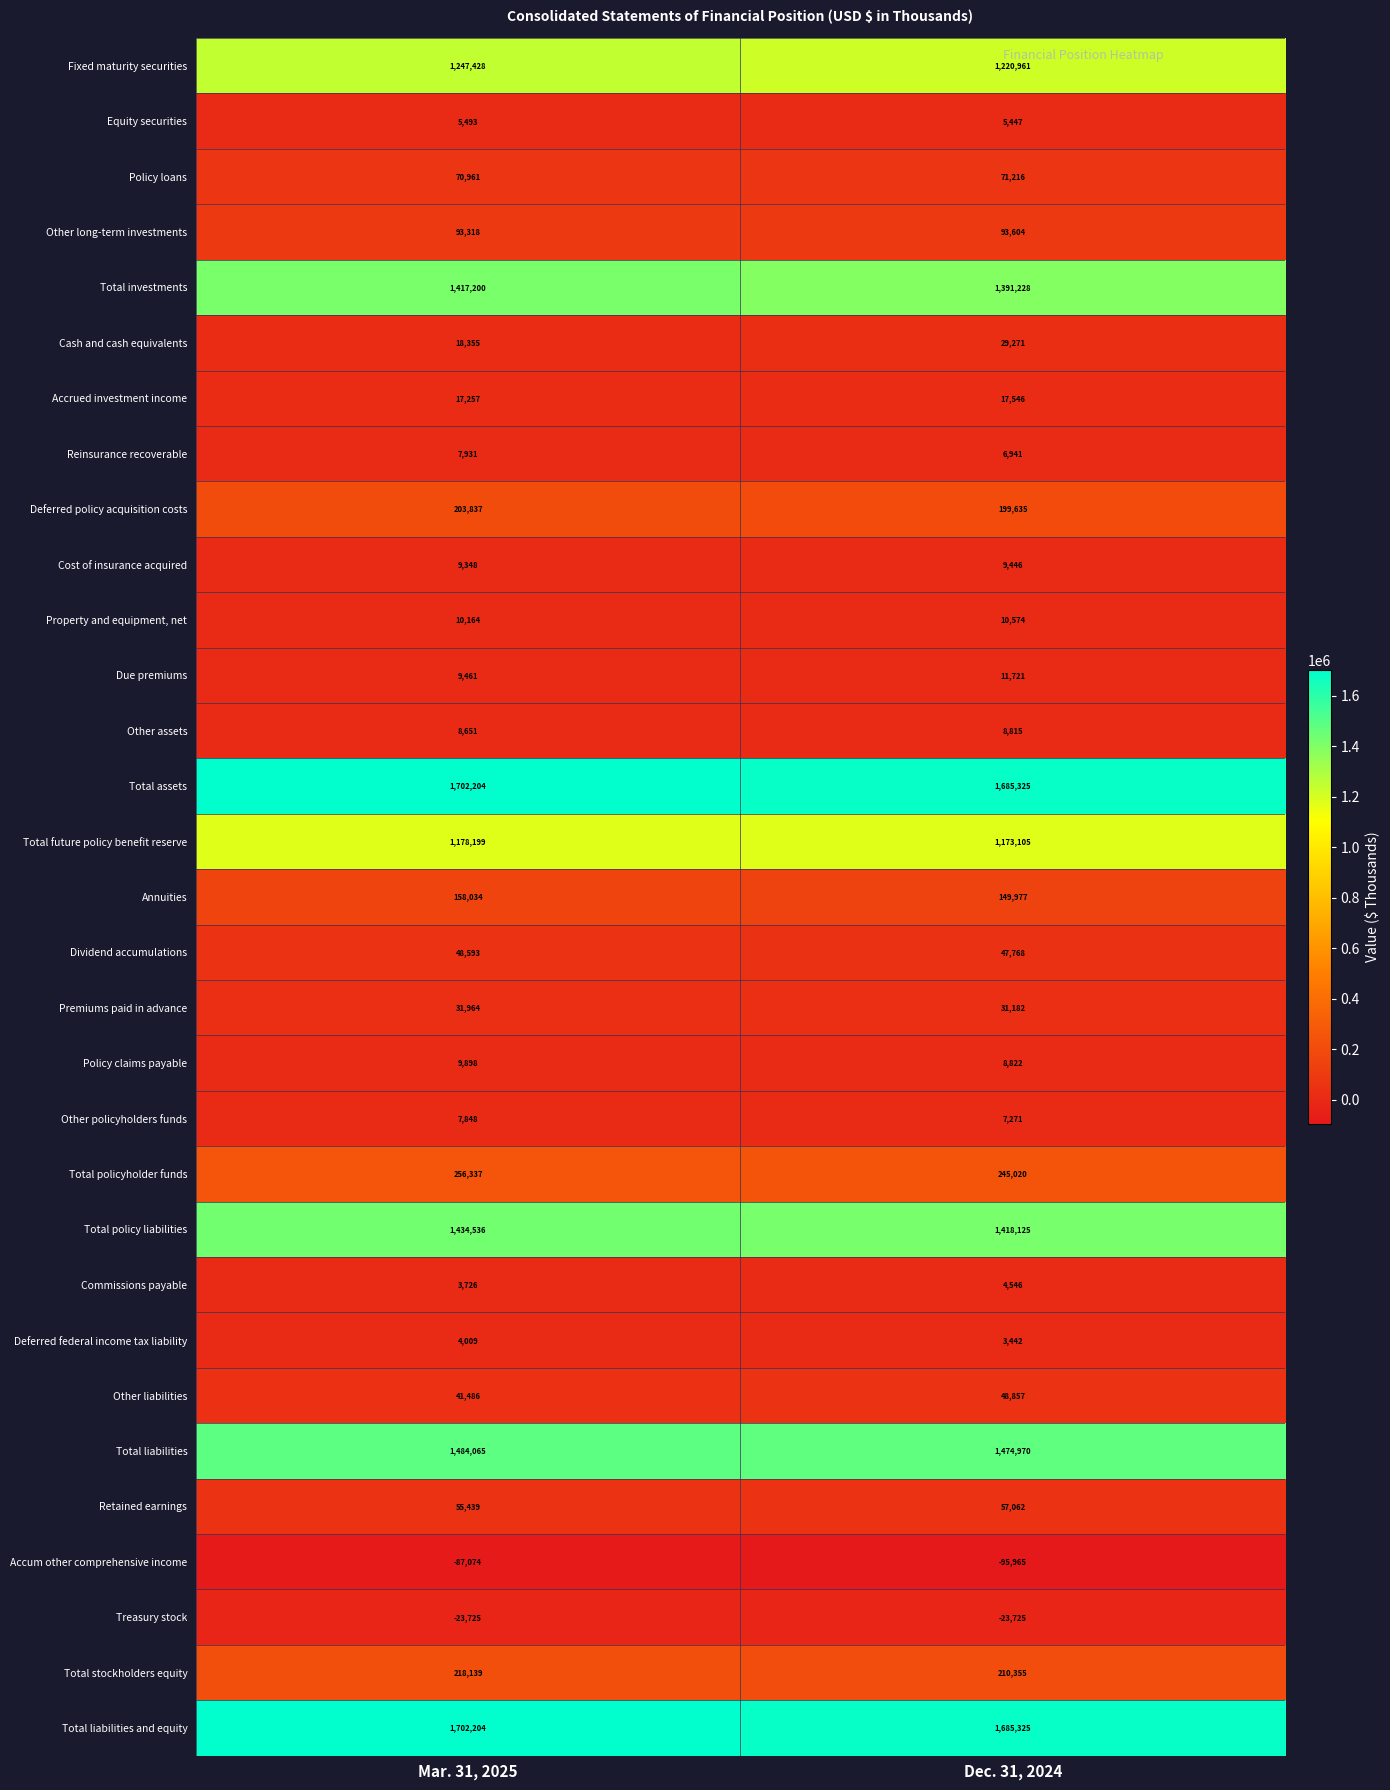

True or false: Treasury stock has a value of -8847 at Dec. 31, 2024.

False